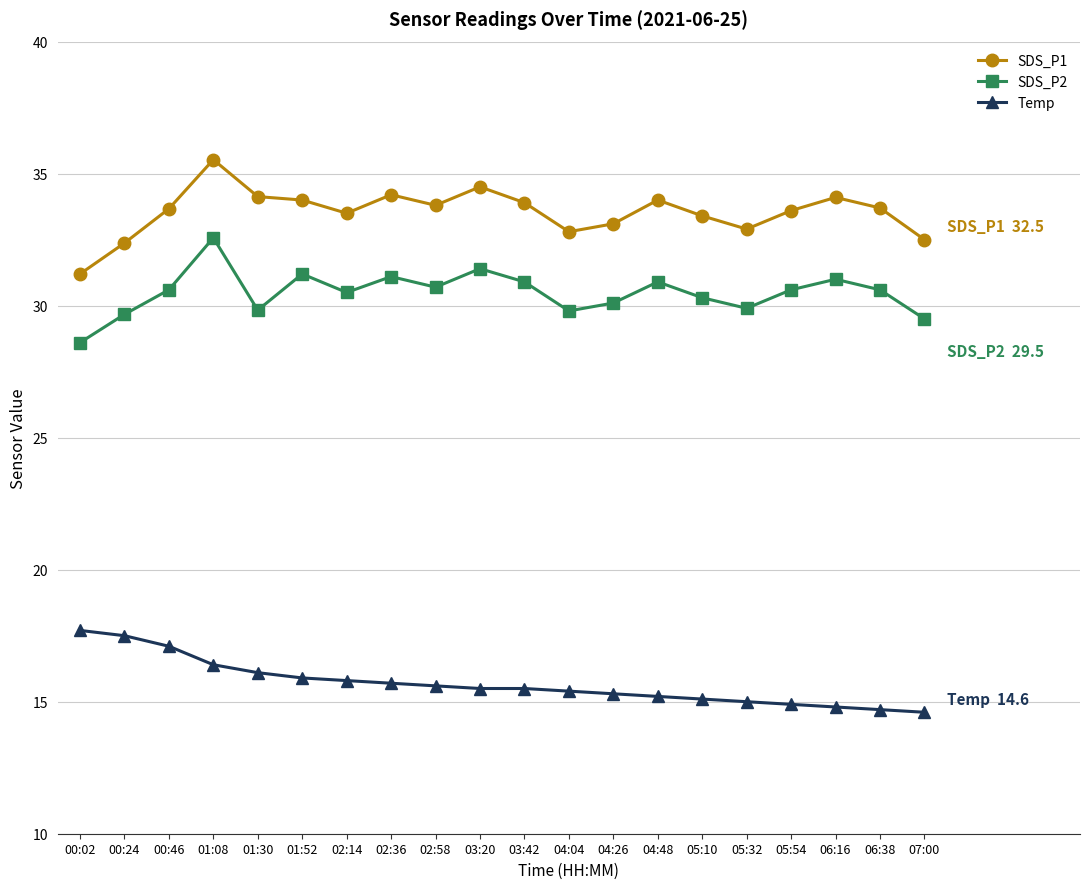

Which series has the widest spread of values?

SDS_P1